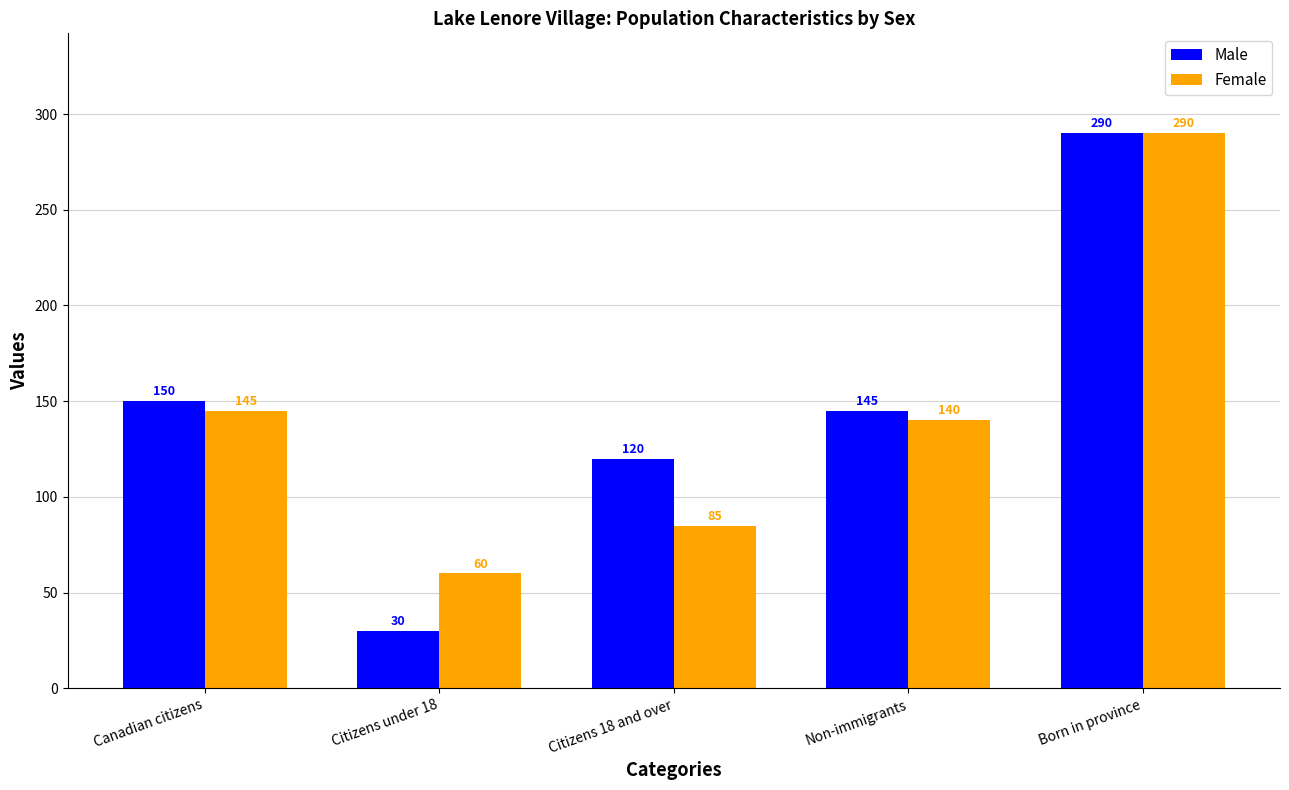

The Male series shows 50 at Citizens under 18. True or false?

False